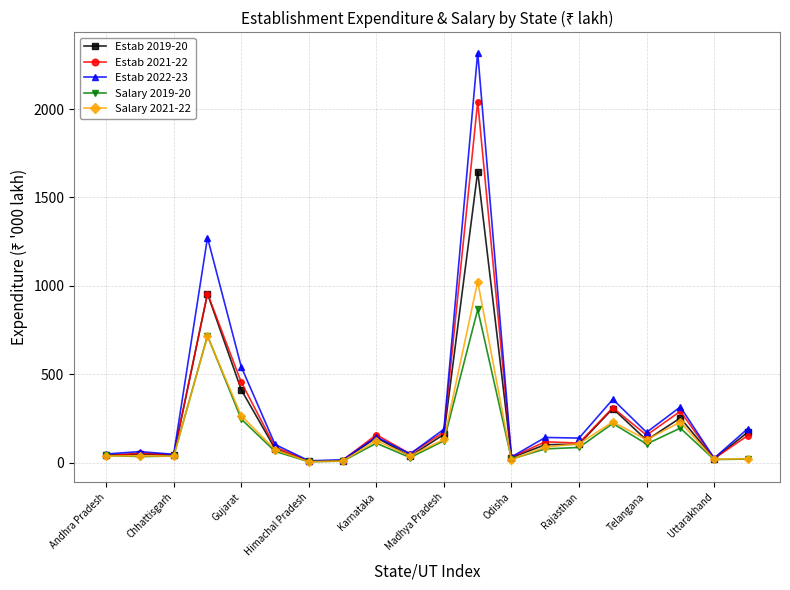

Which series has the largest range (max minus min)?

Estab 2022-23